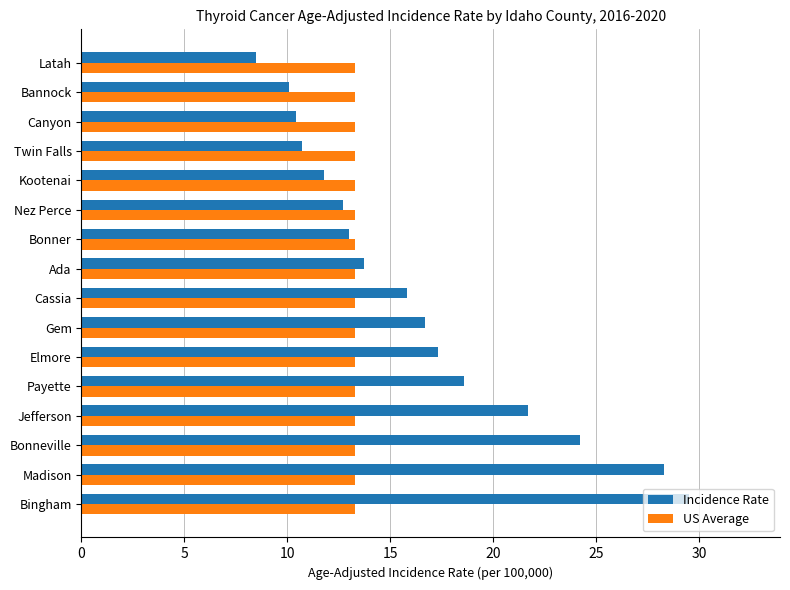

What is the sum of all US Average values?

212.8